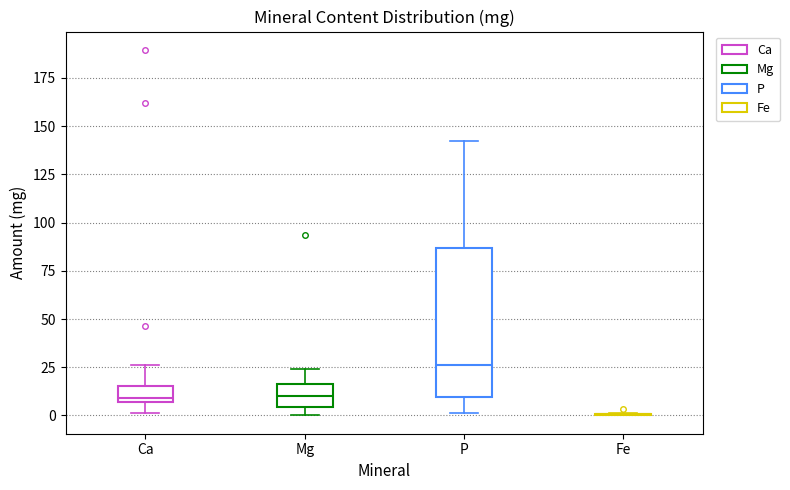

Reading left to right, transcribe this box plot: for each box, give where its median line is, the range the box spans, and where its two whiskers end, as read against the y-axis. The values are not printed on the chart, so give them approximately, as read against the axis.

Ca: median 10, box 5 to 15, whiskers 0 to 25
Mg: median 10, box 5 to 15, whiskers 0 to 25
P: median 25, box 10 to 85, whiskers 0 to 140
Fe: box collapsed to a line at 0, whiskers 0 to 0